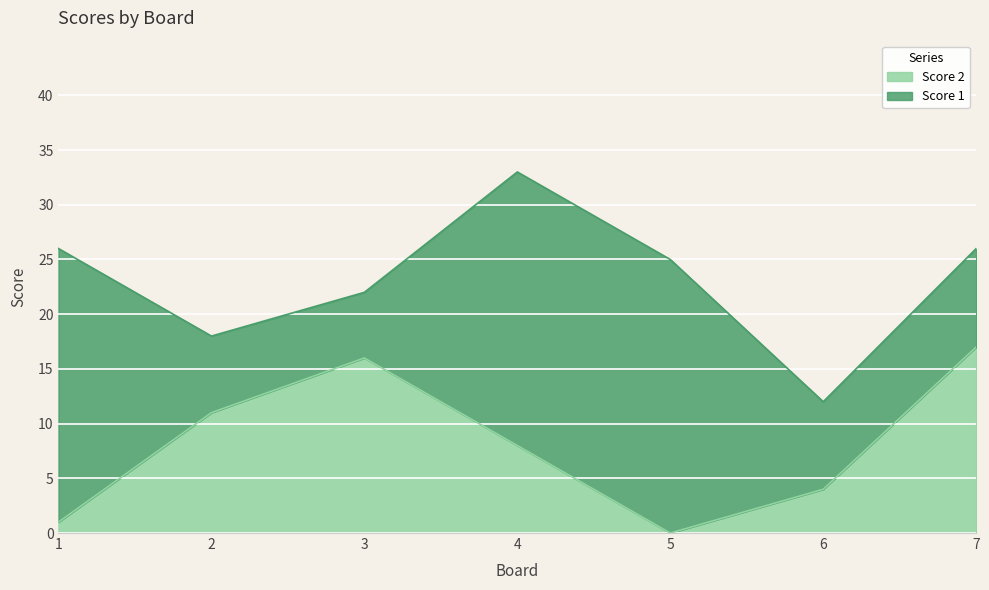

Reading left to right, what are all the values shown in this chart?

1	11	16	8	0	4	17